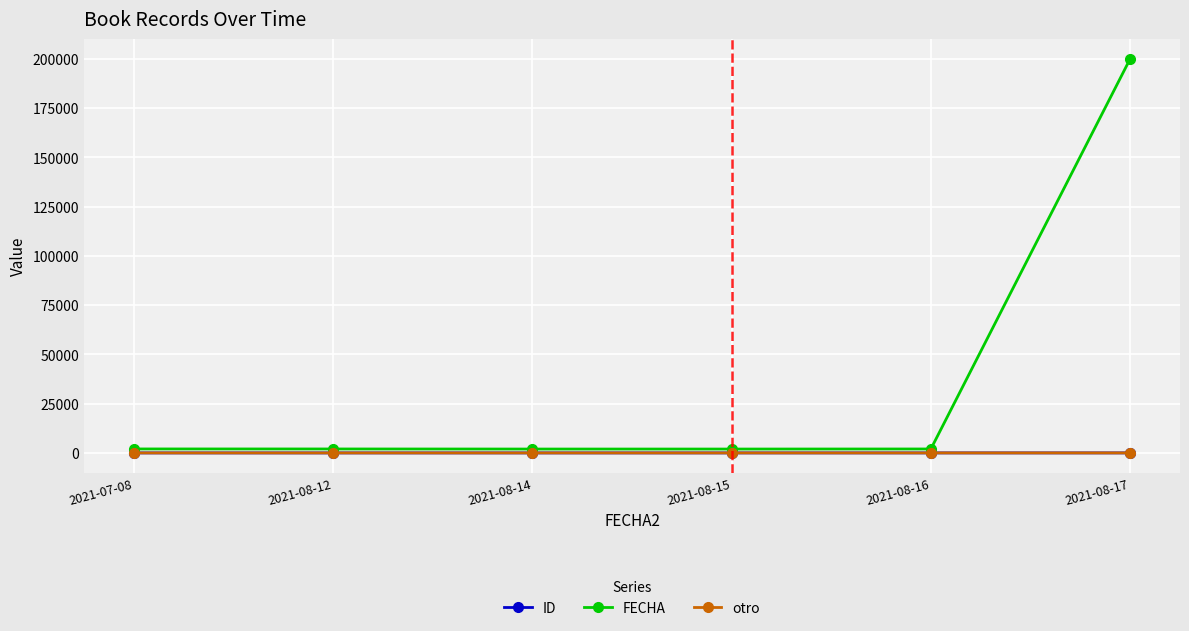

At which category is the sum across all series the highest?

2021-08-17